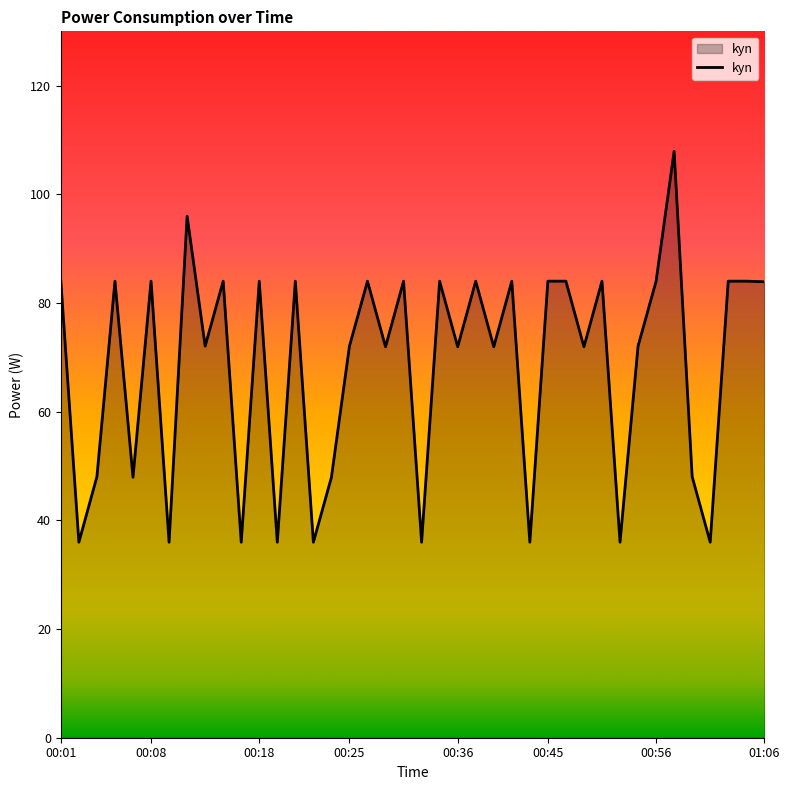

What is the greatest value displayed?

107.9